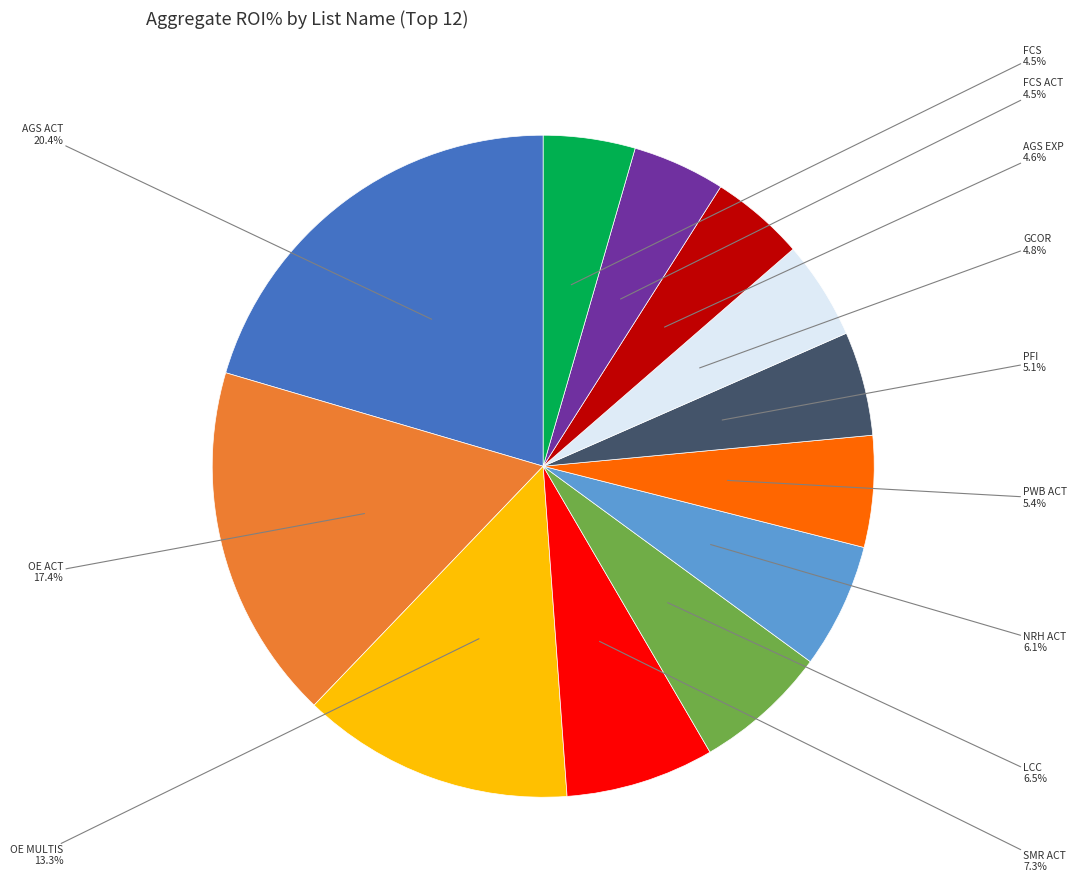

Is there a majority slice in this chart?

No